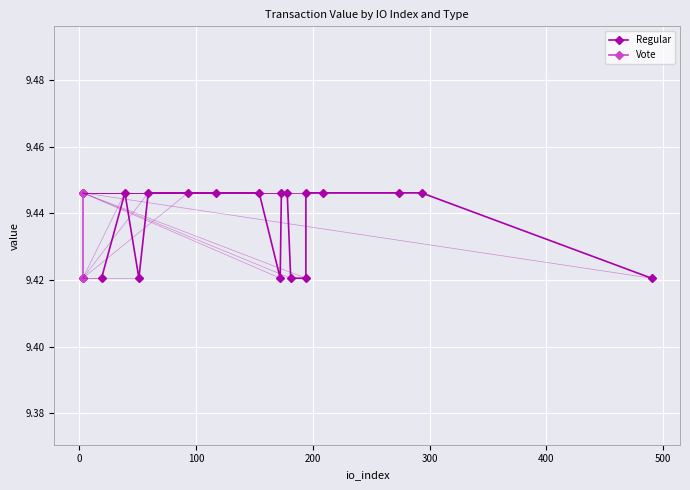

The Regular series shows 5.1 at 15. True or false?

False